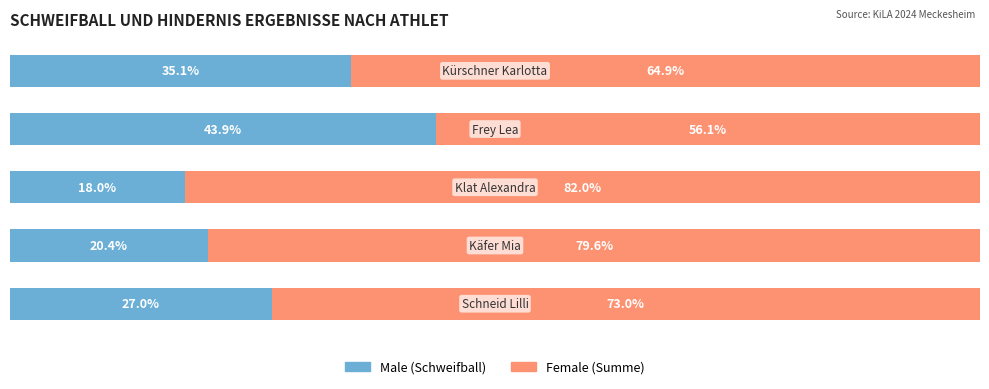

Reading left to right, extract all data points from this chart.

Male: 0=27.0	1=20.4	2=18.0	3=43.9	4=35.1
Female: 0=73.0	1=79.6	2=82.0	3=56.1	4=64.9